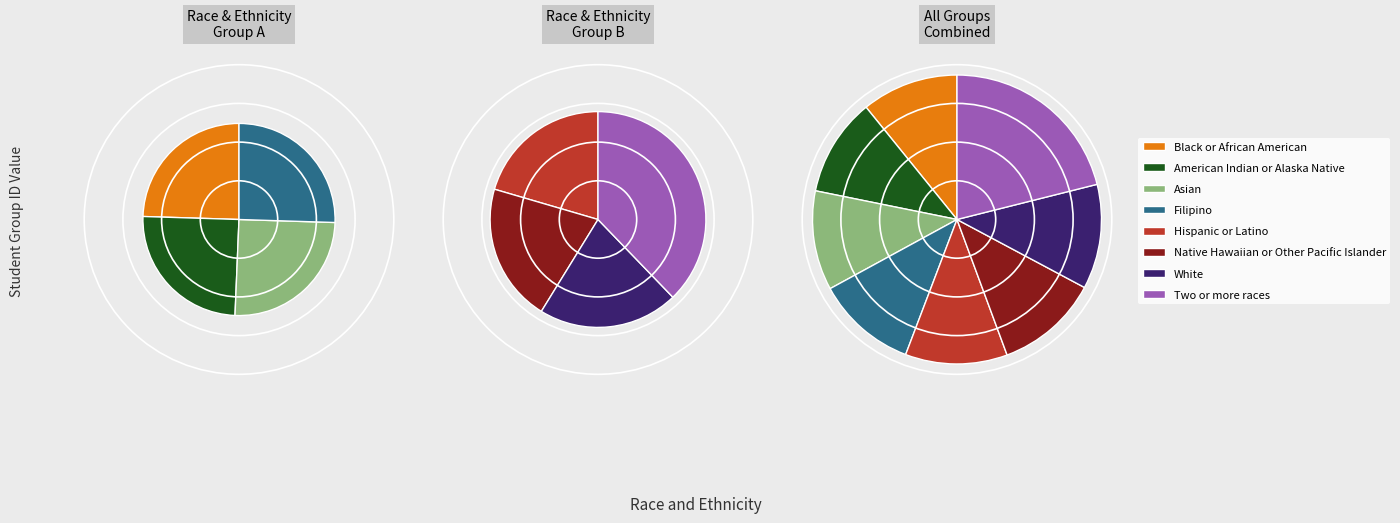

Is it true that Native Hawaiian or Other Pacific Islander is 19% of the pie?

False